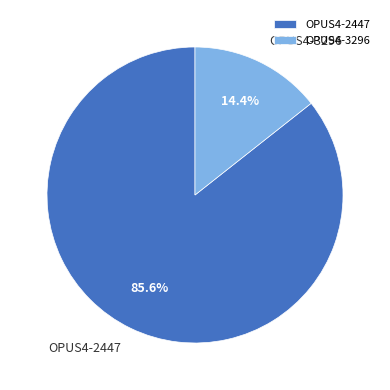

The OPUS4-3296 slice represents 14% of the pie. True or false?

True